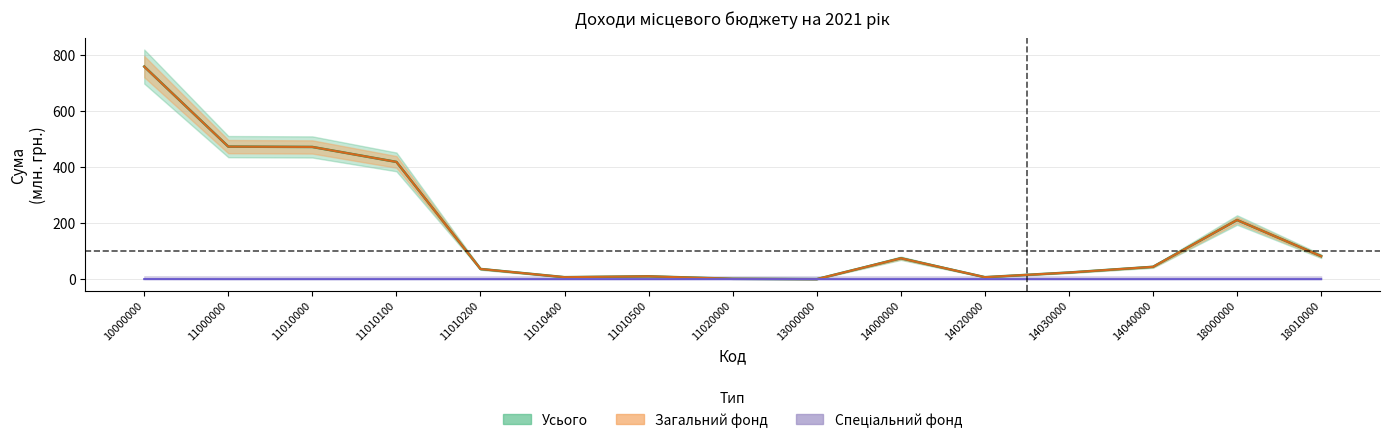

True or false: Усього has a value of 0.0 at 13000000.

True